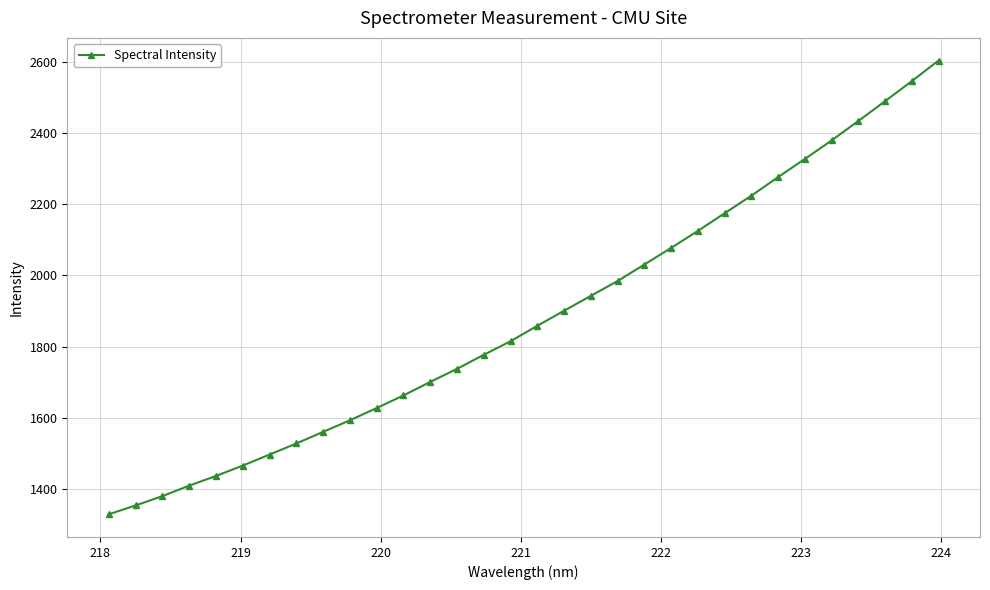

What is the difference between the maximum and second lowest values?

1248.5